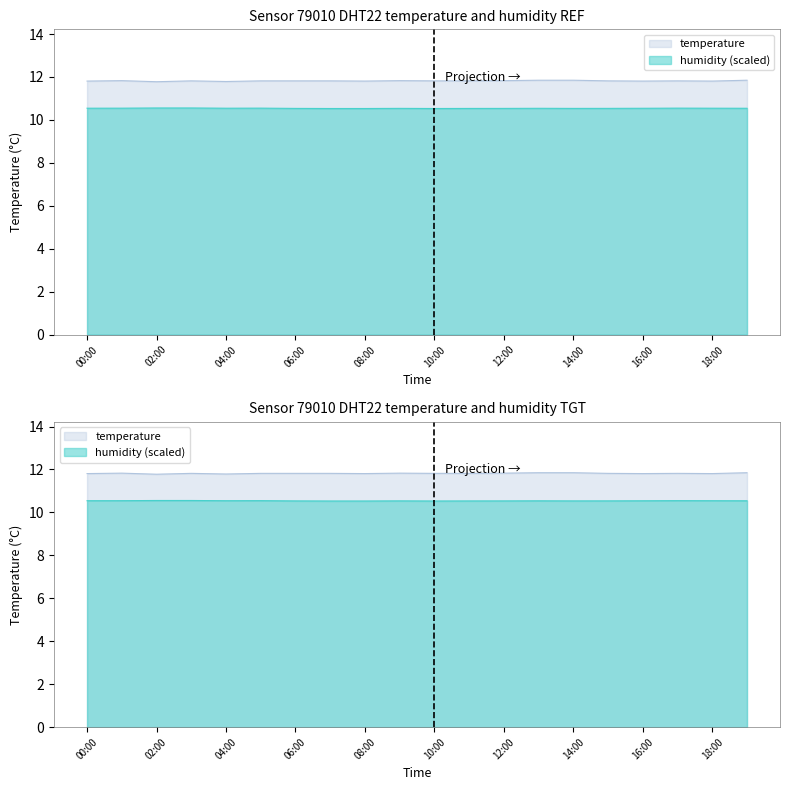

The humidity series shows 10.5 at 05:00. True or false?

True